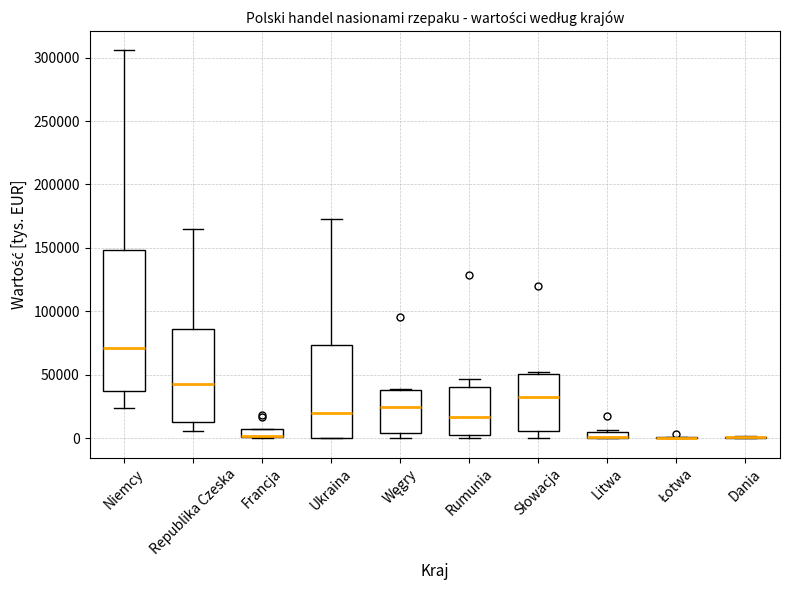

Comparing the boxes themselves (not the whiskers), which one is the tallest?

Niemcy